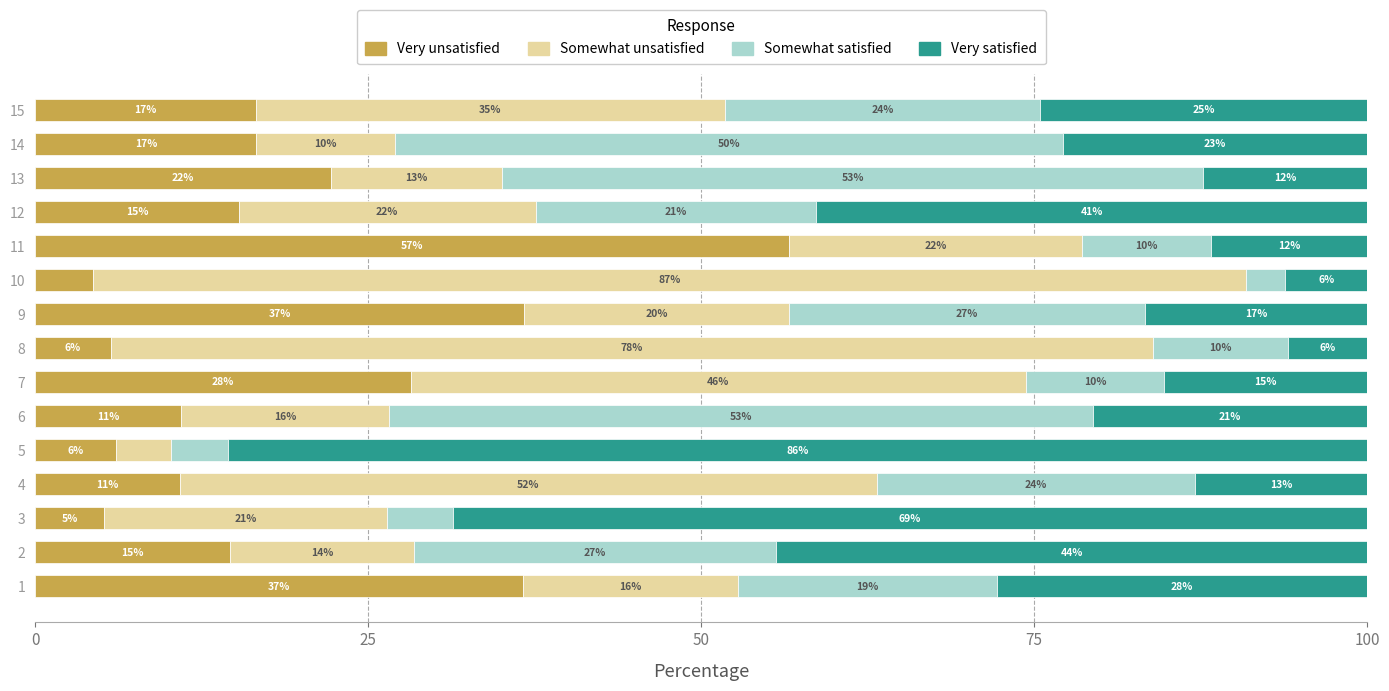

What are all the series names shown in the legend?

Very unsatisfied, Somewhat unsatisfied, Somewhat satisfied, Very satisfied